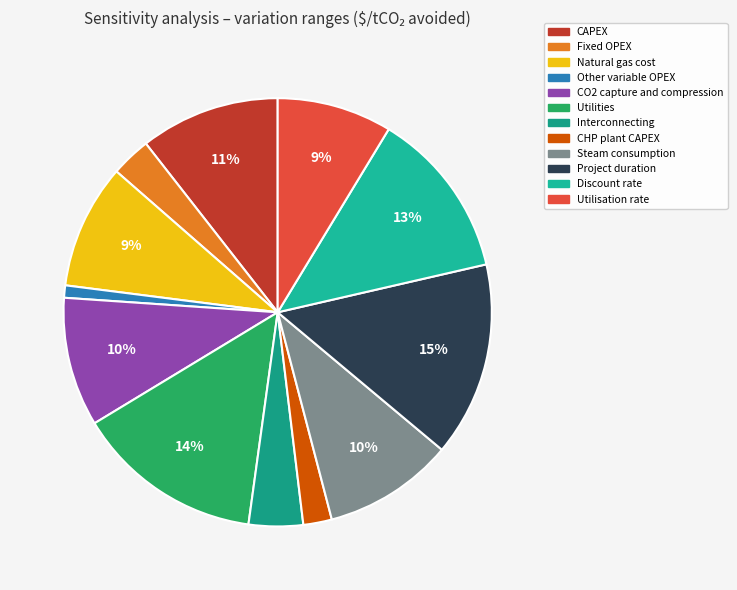

Which slice is the largest?

Project duration